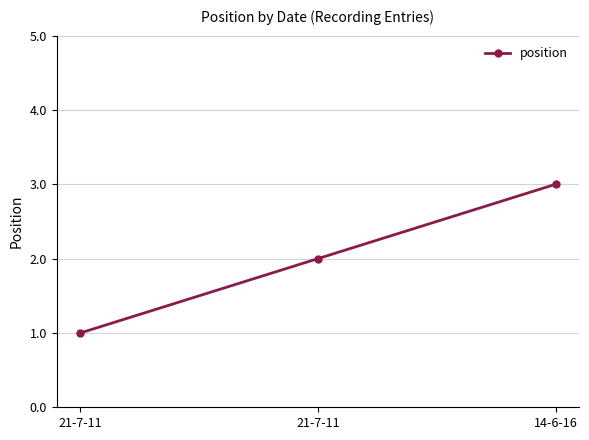

How many data points are less than 2?

1